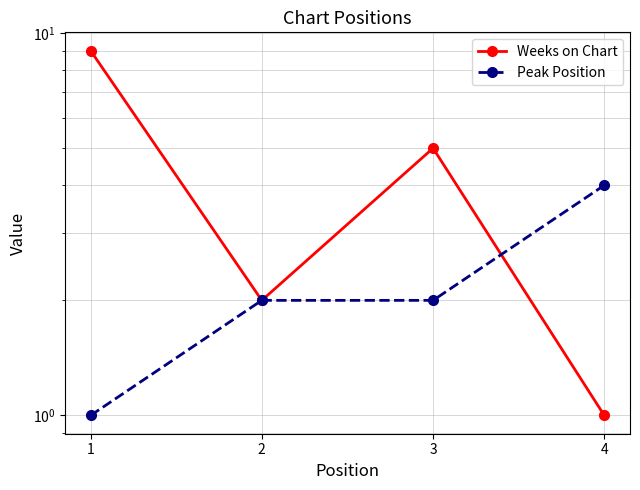

After their last crossing, which series has the higher values: Peak Position or Weeks on Chart?

Peak Position